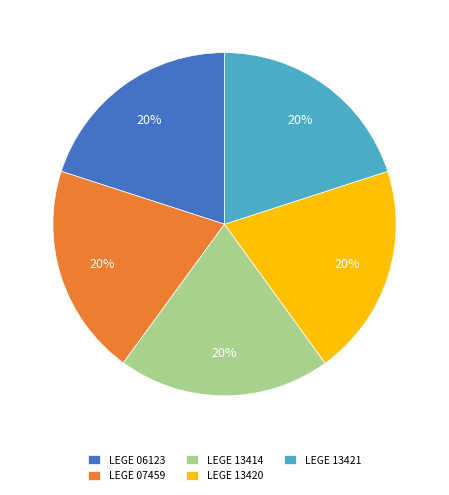

How many segments does this pie chart have?

5